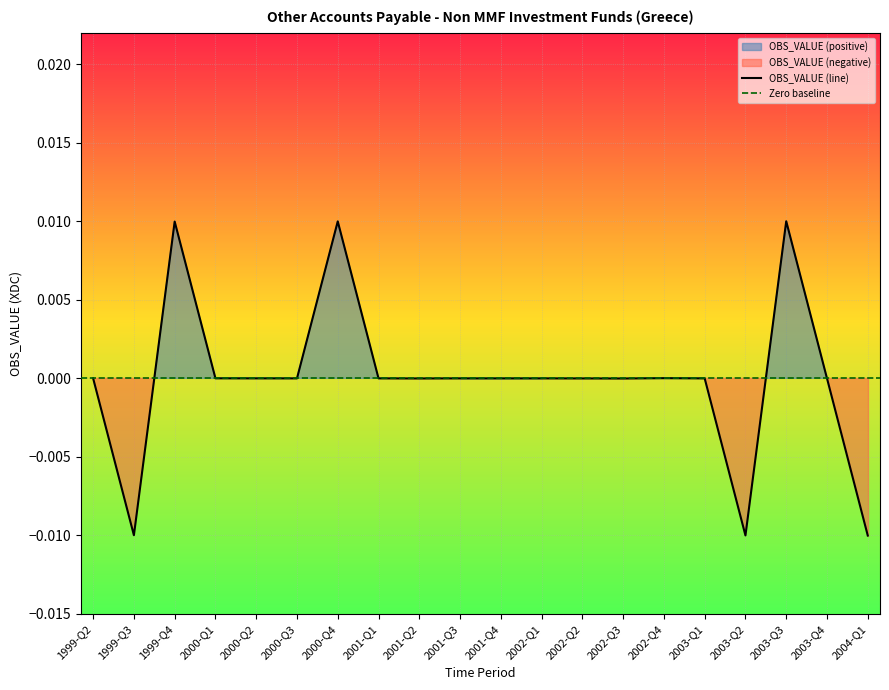

At which category does the data reach its first local peak?

1999-Q4